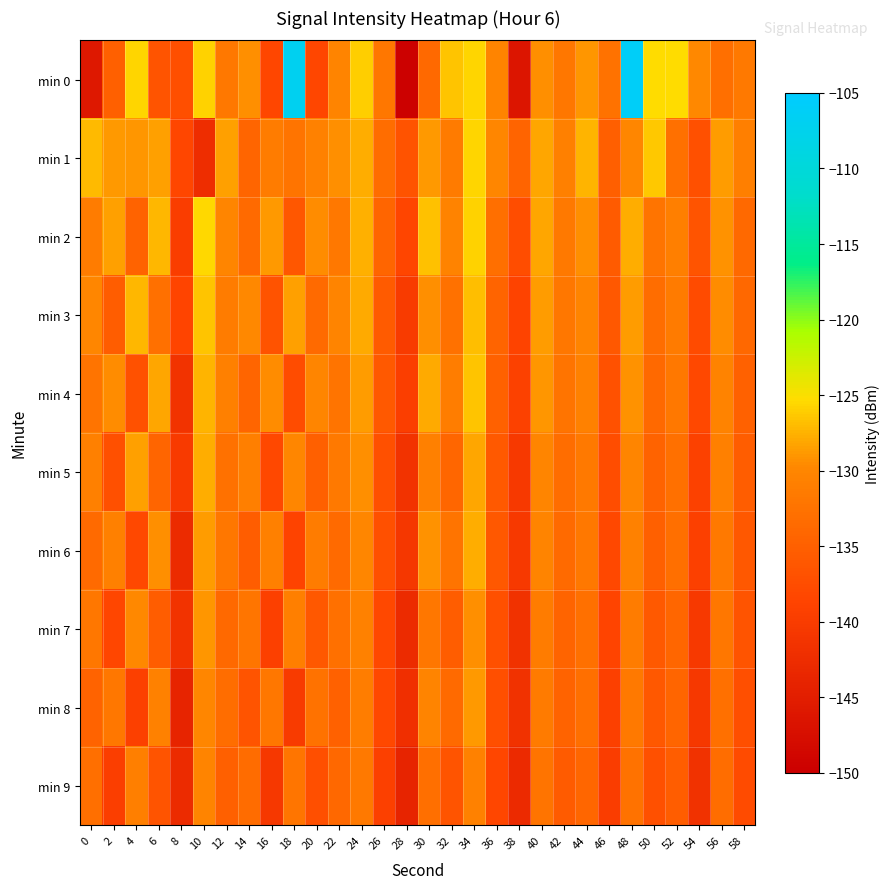

Which has a higher value, 16 or 40?

40